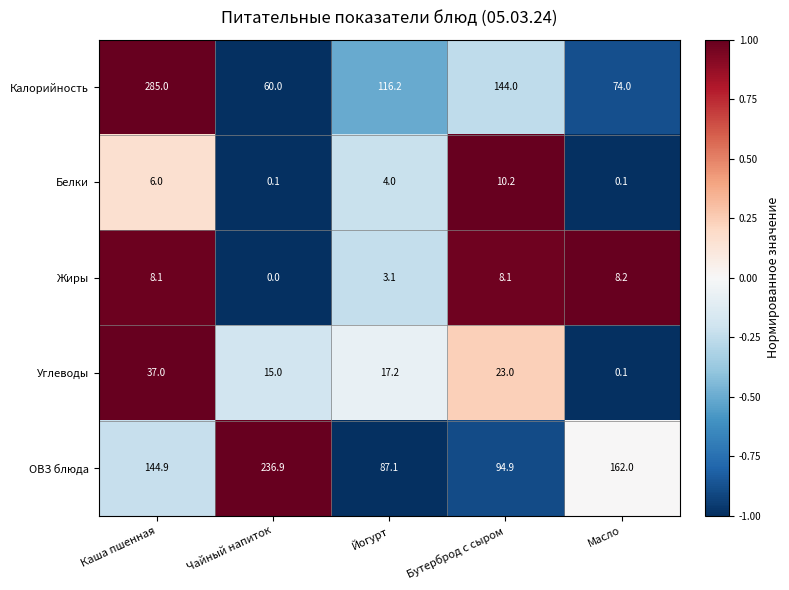

What is the maximum value shown in the chart?

285.0